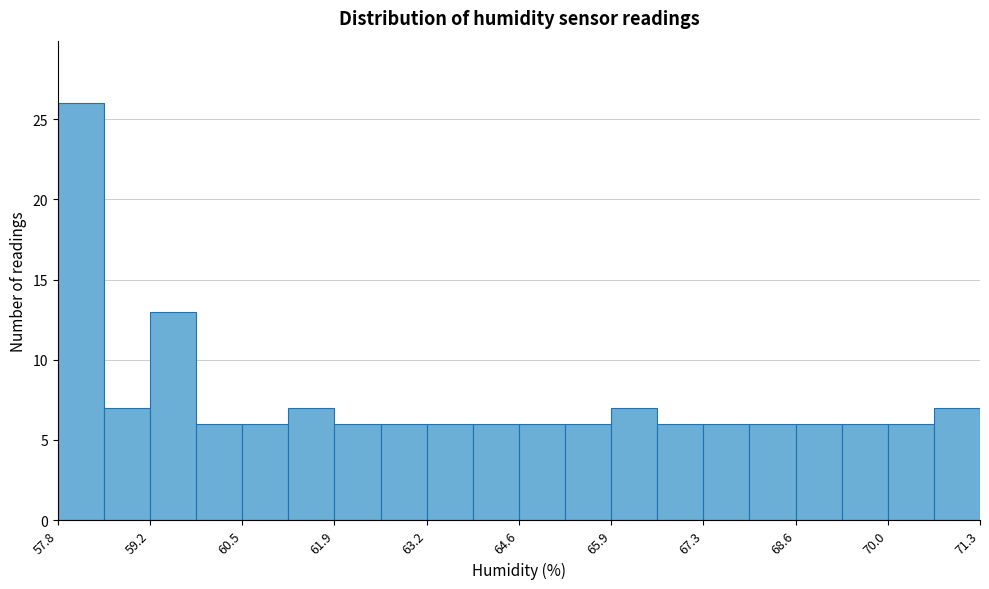

Around what value on the x-axis is the tallest bar? Give the approximate position of its centre, as read against the axis.

58.2